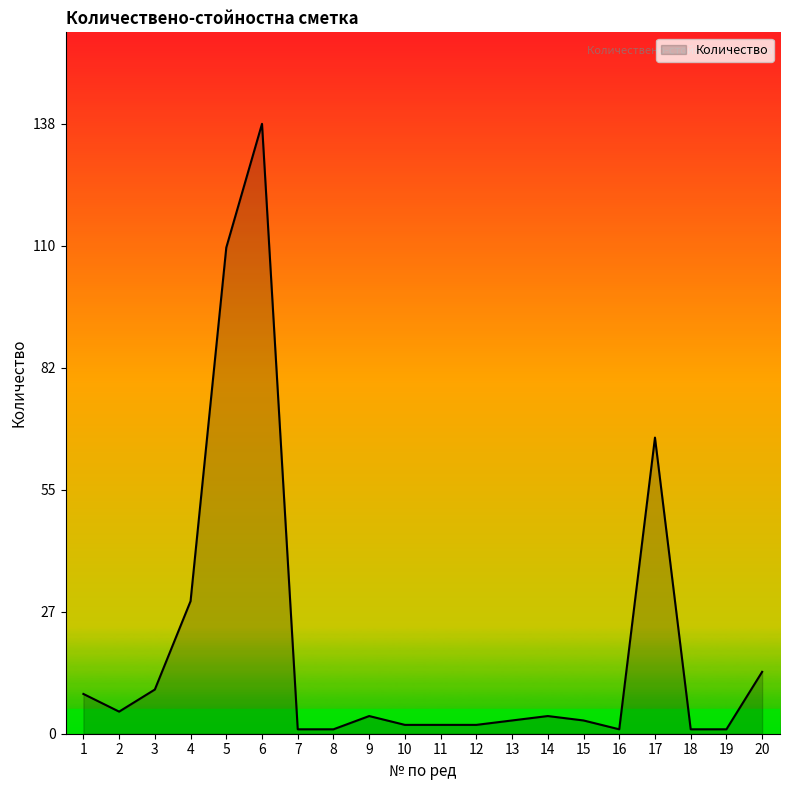

What is the greatest value displayed?

138